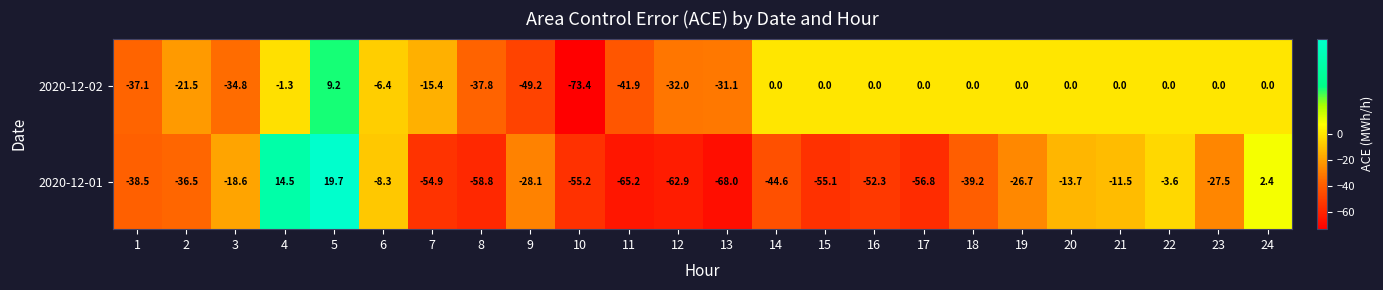

Which series changed the most between 3 and 7?

2020-12-01